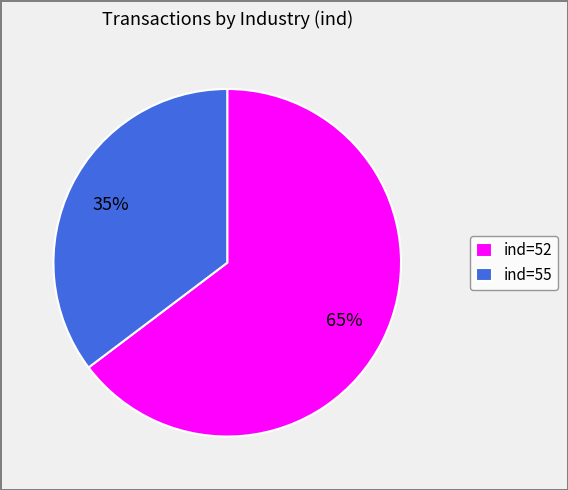

What percentage is the ind=55 slice, to the nearest percent?

35%